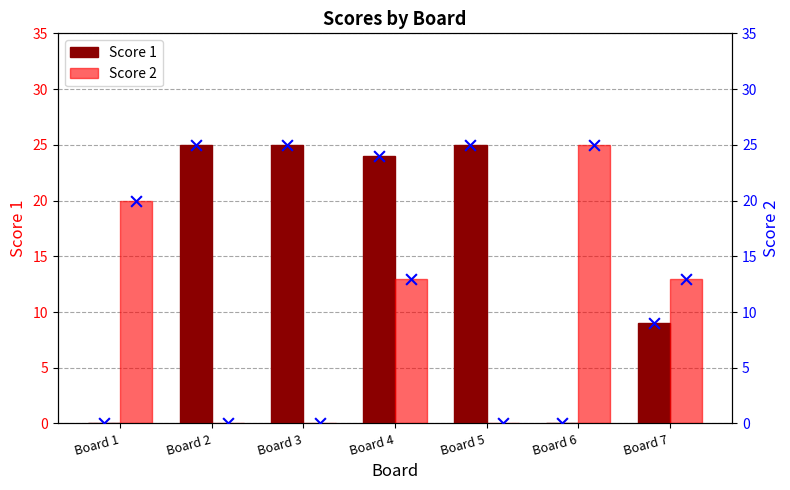

Is it true that Score 1 equals 0 at Board 6?

True